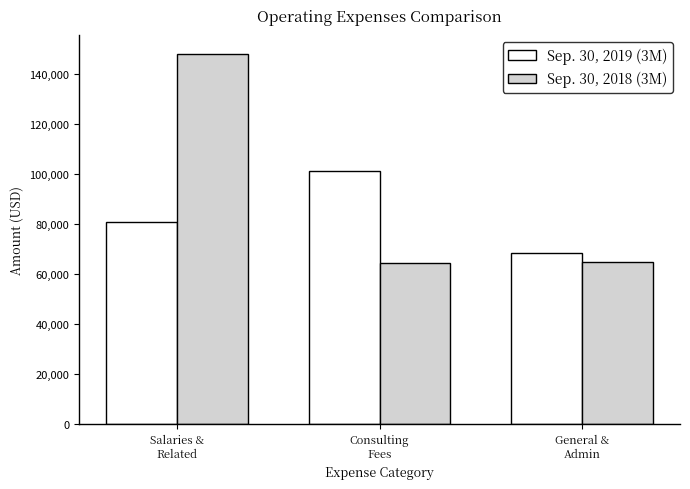

What is the difference between the maximum and minimum values in the Sep. 30, 2018 (3M) series?

83519